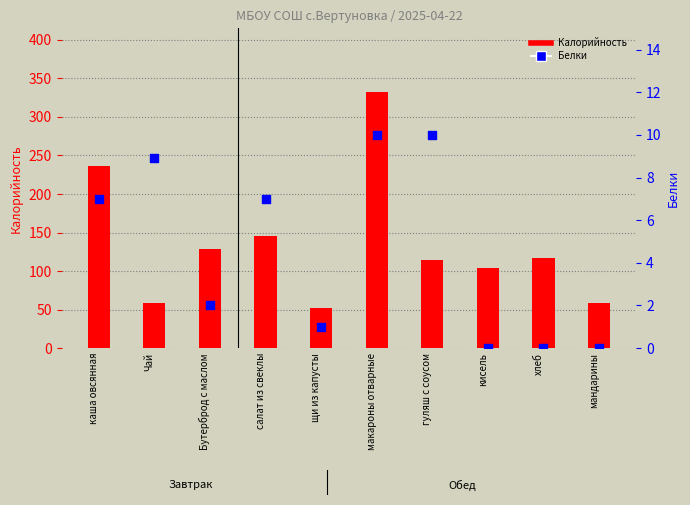

At which category is the sum across all series the highest?

макароны отварные